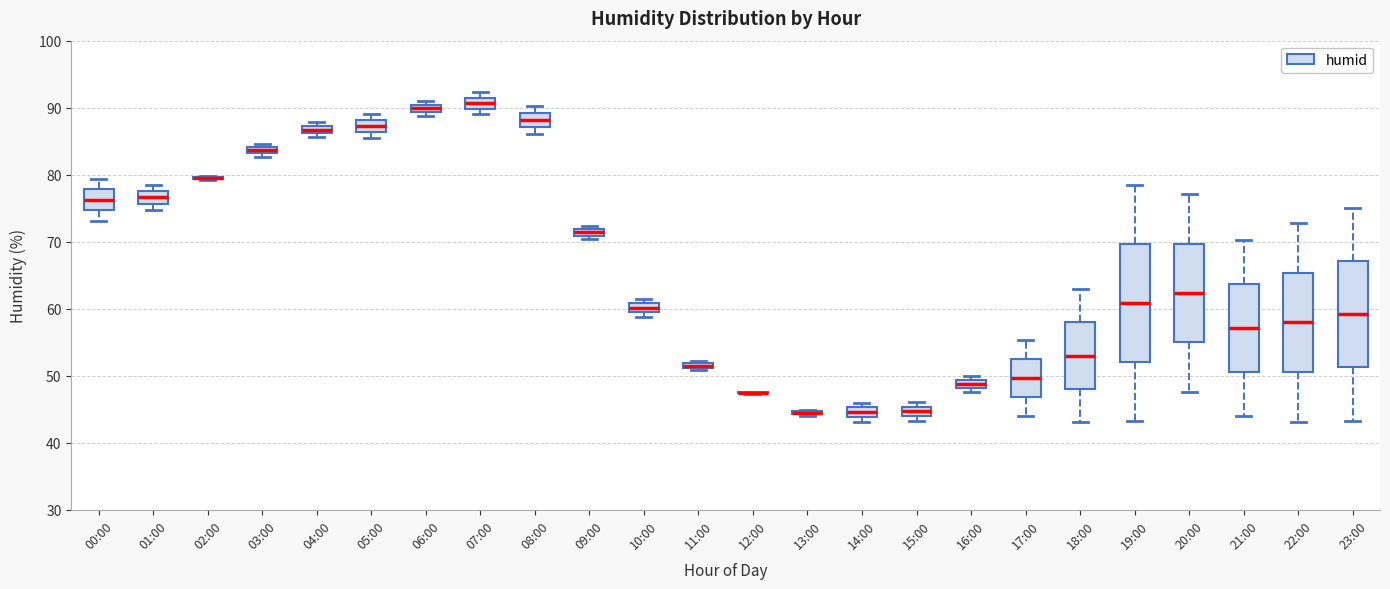

Comparing the boxes themselves (not the whiskers), which one is the tallest?

19:00